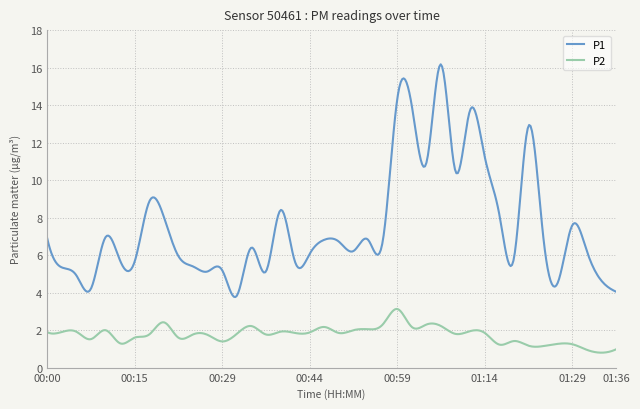

What is the difference between the maximum and minimum values in the P2 series?

2.3